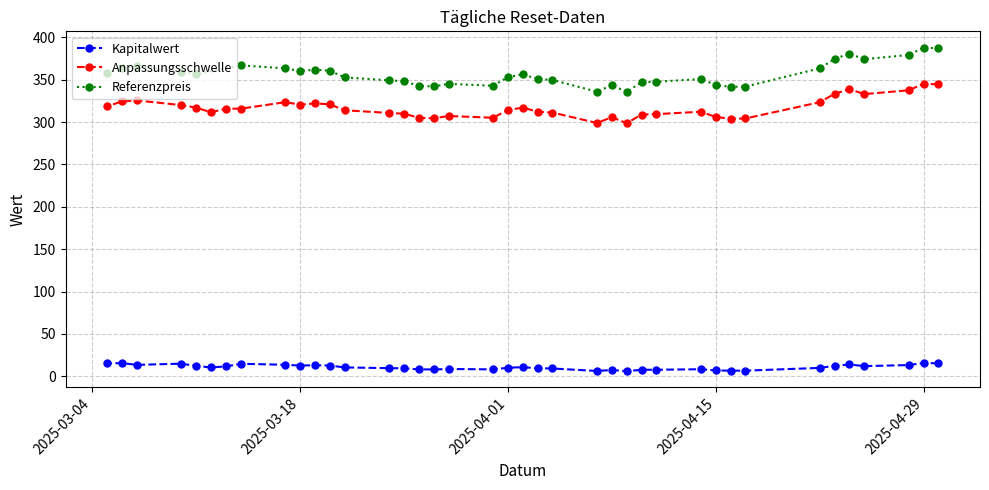

List the labels in order of Anpassungsschwelle value, largest first.

2025-04-29, 2025-04-30, 2025-04-24, 2025-04-28, 2025-04-23, 2025-04-25, 2025-03-07, 2025-03-06, 2025-03-17, 2025-04-22, 2025-03-19, 2025-03-20, 2025-03-18, 2025-03-10, 2025-03-05, 2025-04-02, 2025-03-11, 2025-03-14, 2025-03-13, 2025-04-01, 2025-03-21, 2025-04-03, 2025-04-14, 2025-03-12, 2025-04-04, 2025-03-24, 2025-03-25, 2025-04-11, 2025-04-10, 2025-03-28, 2025-04-15, 2025-04-08, 2025-03-31, 2025-03-26, 2025-03-27, 2025-04-17, 2025-04-16, 2025-04-07, 2025-04-09